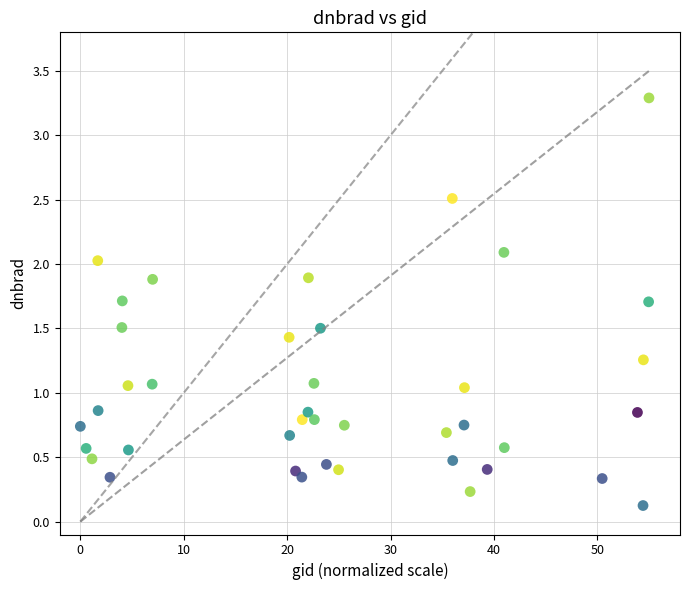

What is the range of X values (max minus min)?

55.0